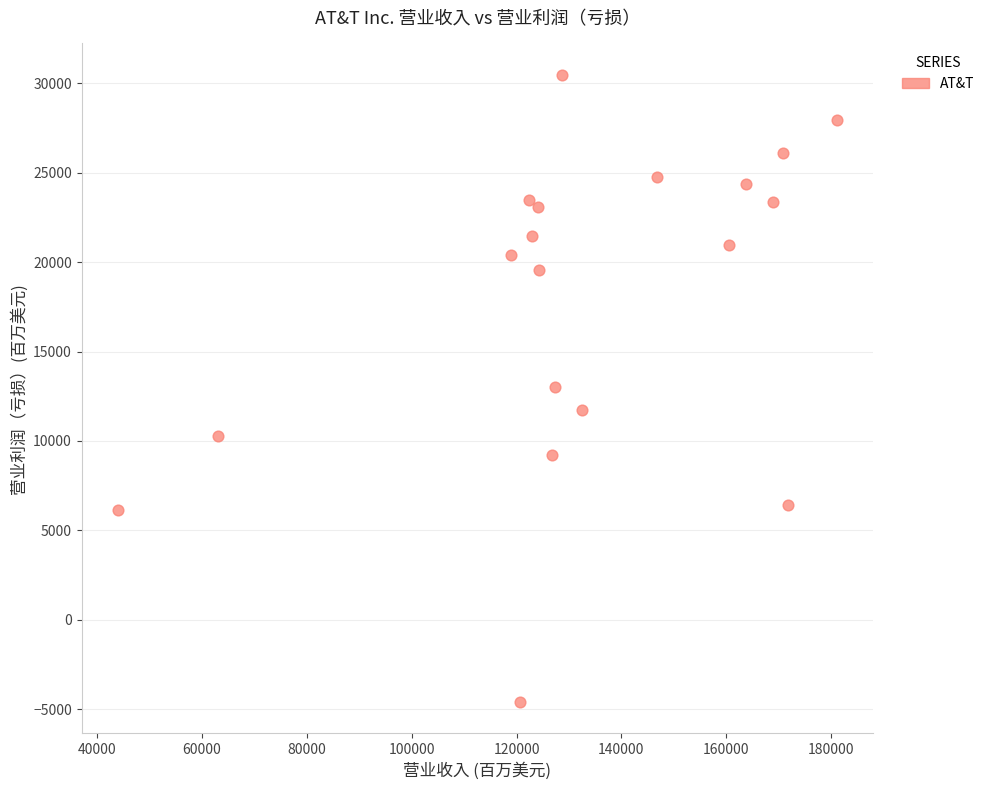

What is the range of Y values (max minus min)?

35066